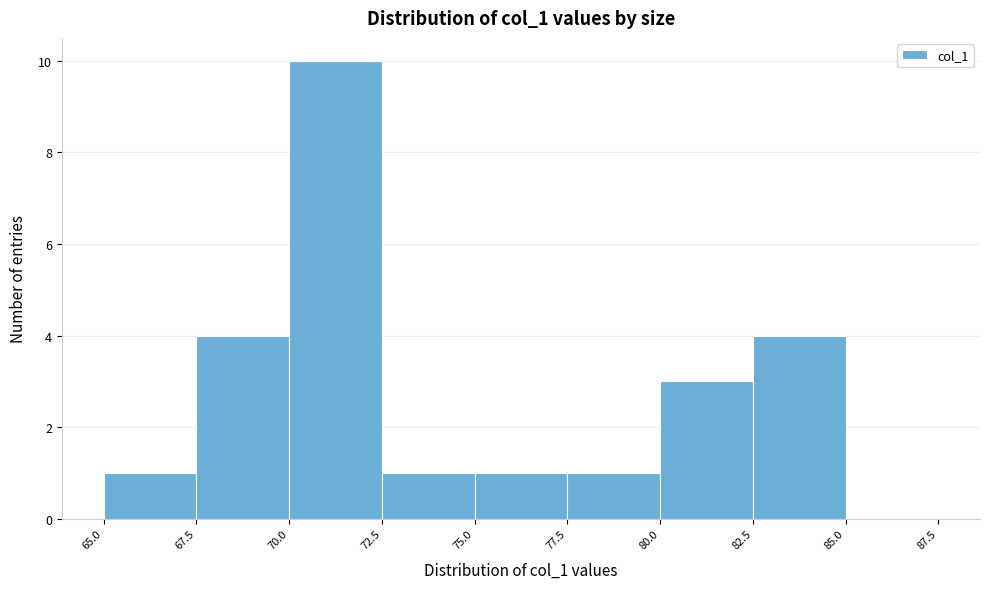

Reading left to right, transcribe this chart: for each bar, give the range it covers on the x-axis and its height. The values are not printed on the chart, so give them approximately, as read against the axis.

65.0 to 67.5: 1
67.5 to 70.0: 4
70.0 to 72.5: 10
72.5 to 75.0: 1
75.0 to 77.5: 1
77.5 to 80.0: 1
80.0 to 82.5: 3
82.5 to 85.0: 4
85.0 to 87.5: 0